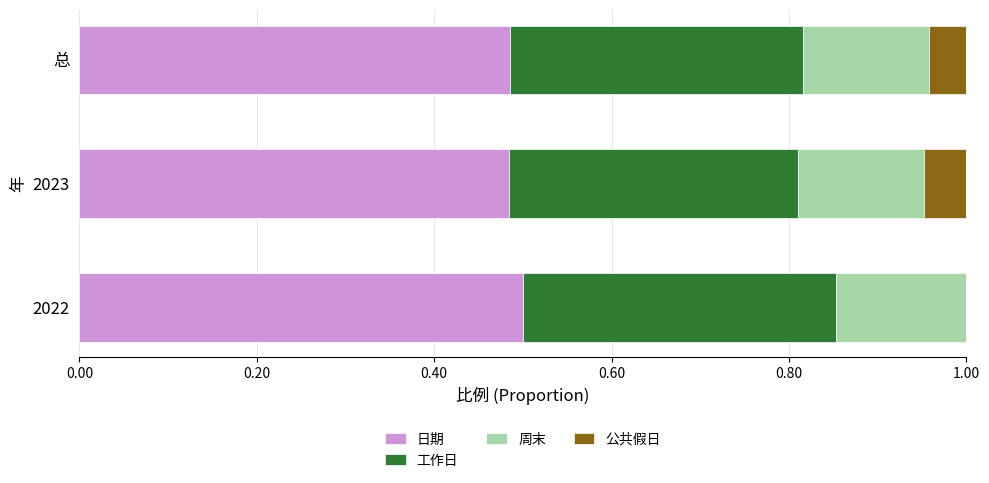

What is the total value across all series at 2022?

1.0